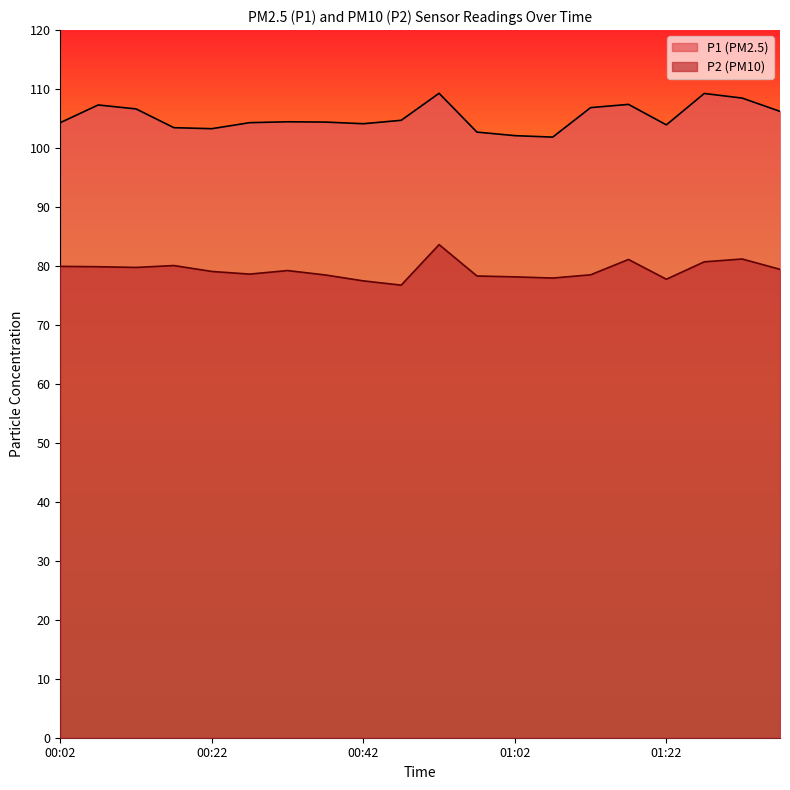

Where is P1 nearest to the value 105?

00:47